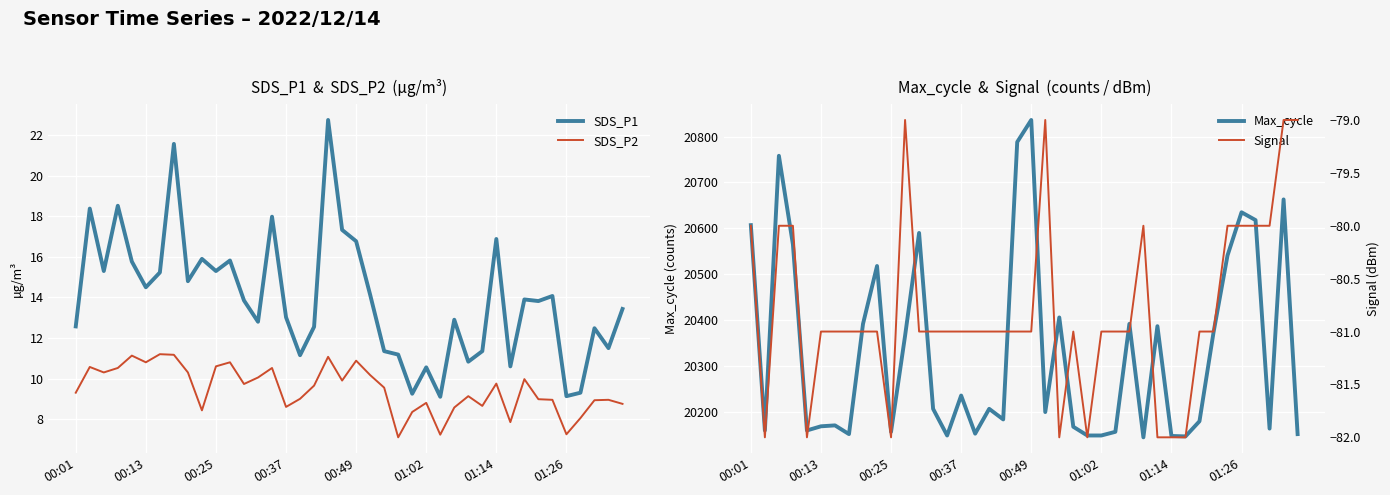

The value of SDS_P2 at 00:37 is 12.5. True or false?

False